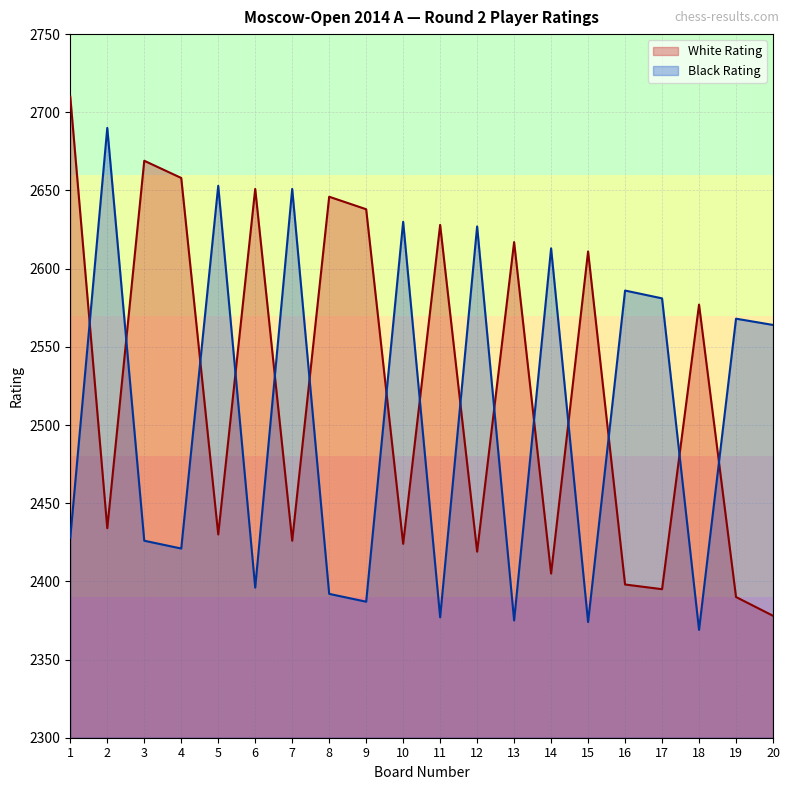

Where do White Rating and Black Rating first cross each other?

1 and 2